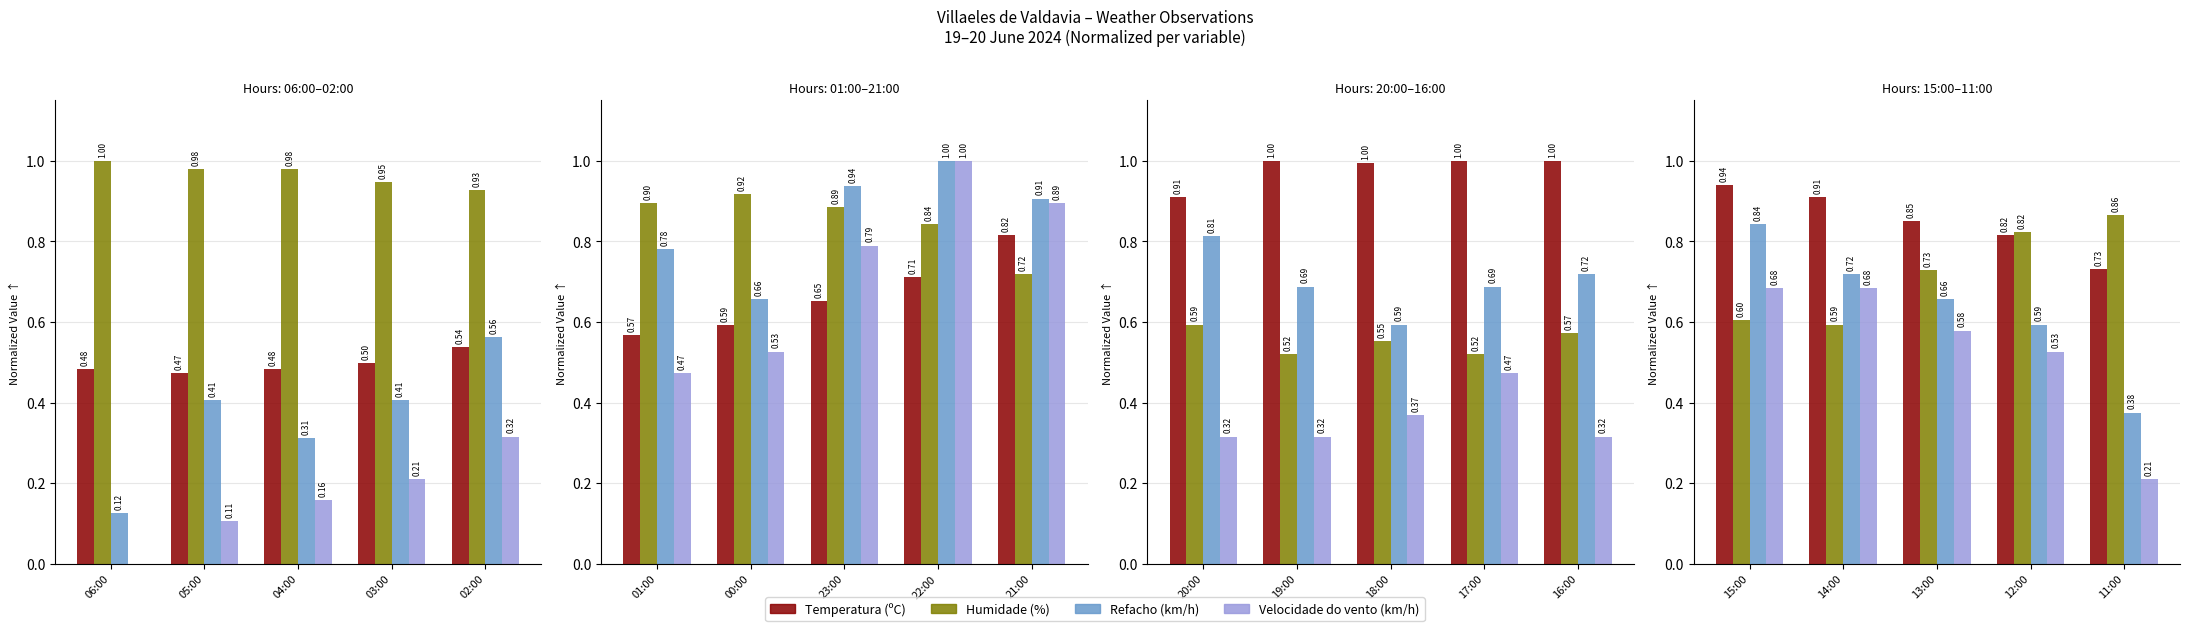

What is the label of the 4th bar from the right?

14:00